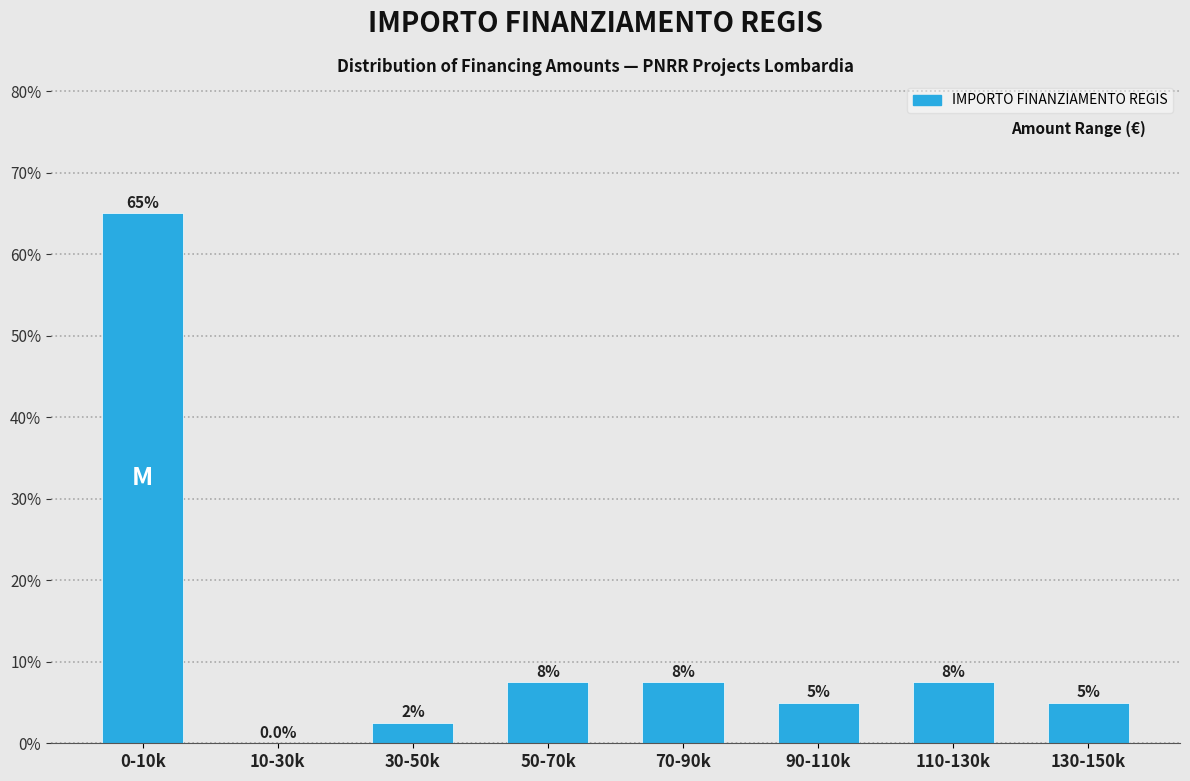

Reading left to right, what are all the values shown in this chart?

0-10k=65.0	10-30k=0.0	30-50k=2.5	50-70k=7.5	70-90k=7.5	90-110k=5.0	110-130k=7.5	130-150k=5.0